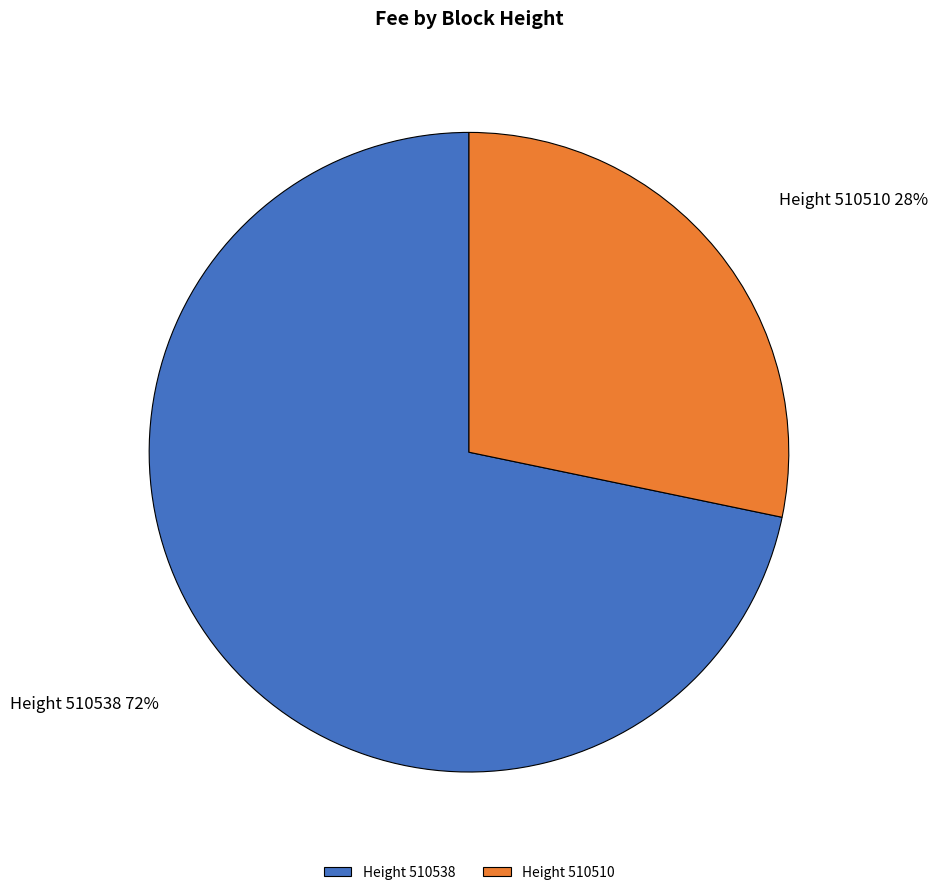

Rank the categories by value from lowest to highest.

Height 510510, Height 510538